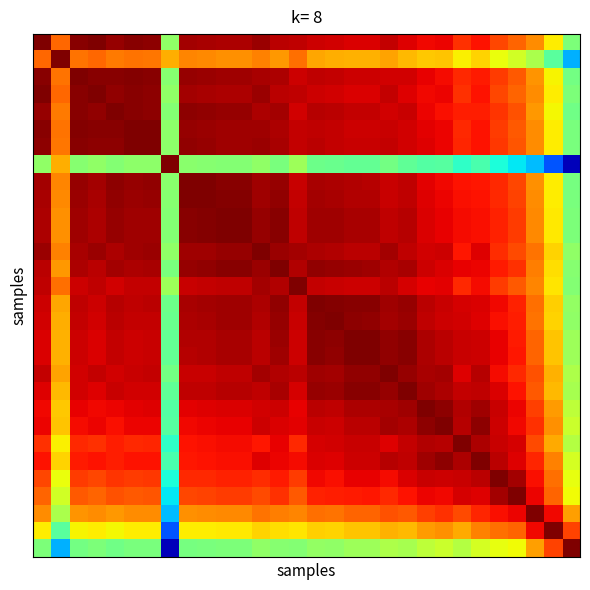

At which category is the sum across all series the highest?

15